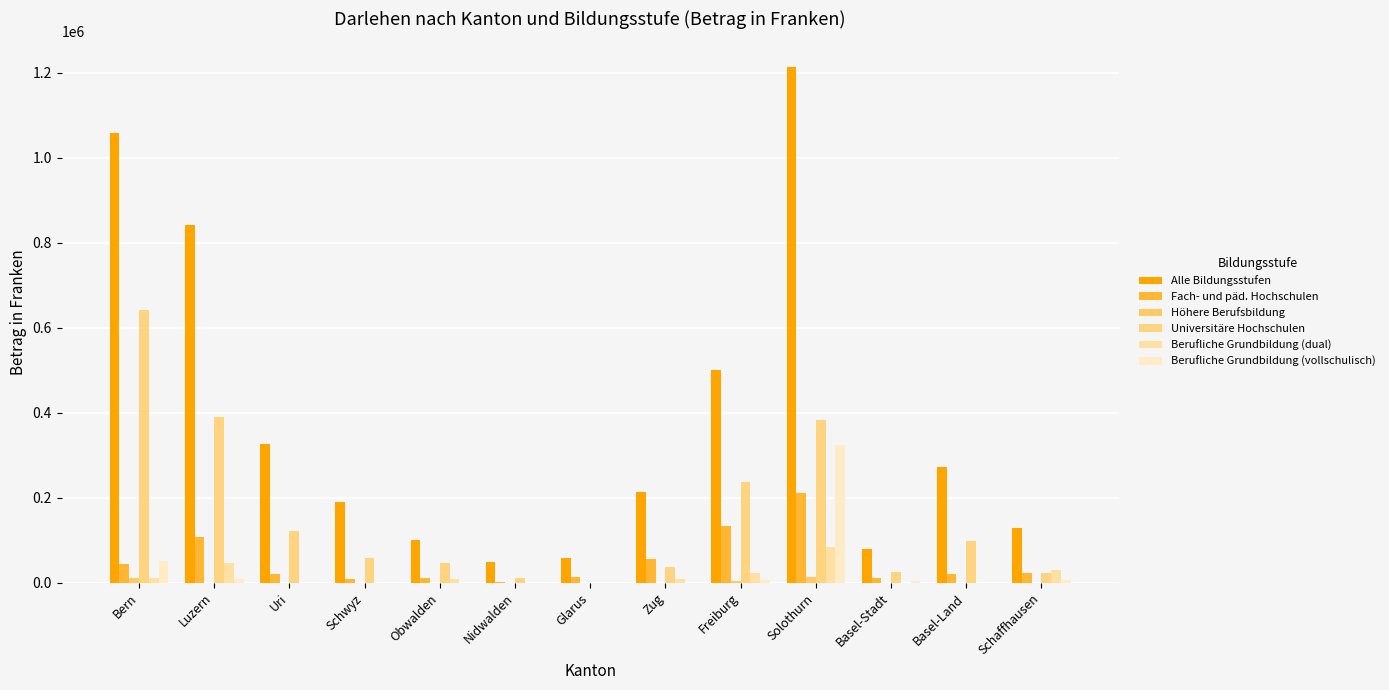

Rank the series by their maximum value, from highest to lowest.

Alle Bildungsstufen, Universitäre Hochschulen, Berufliche Grundbildung (vollschulisch), Fach- und päd. Hochschulen, Berufliche Grundbildung (dual), Höhere Berufsbildung